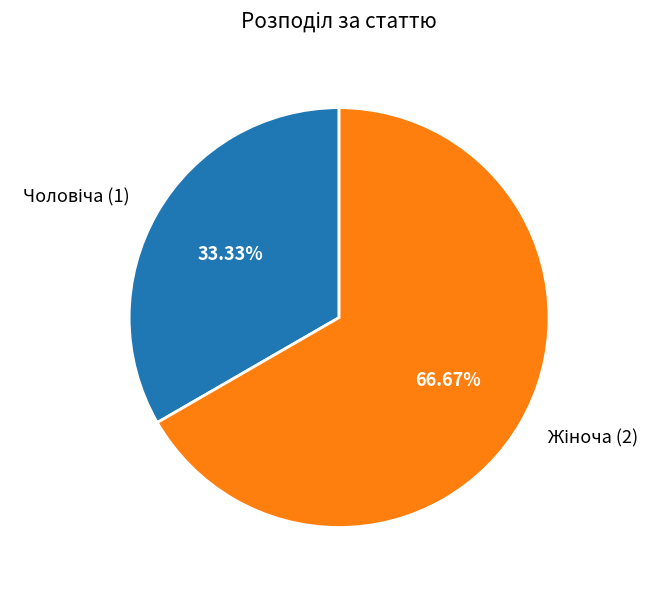

How many slices are in this pie chart?

2